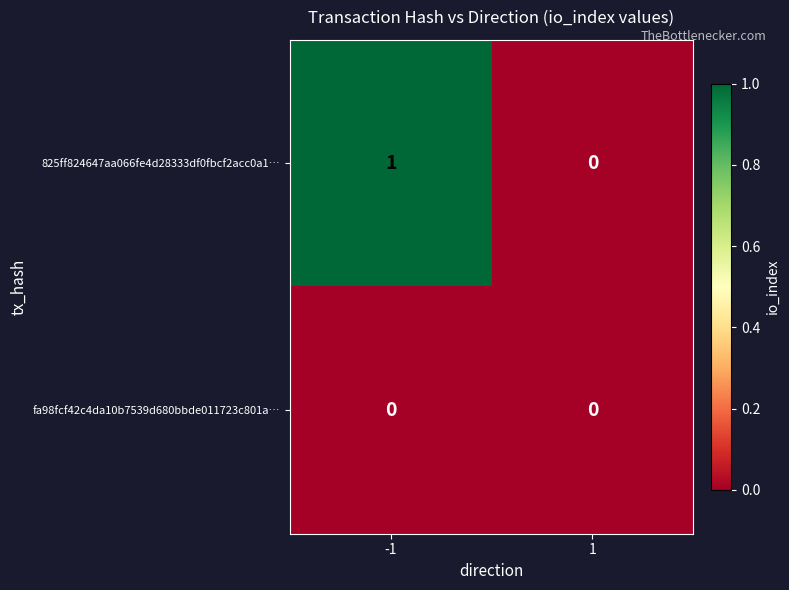

What is the spread (max minus min) of values at -1?

1